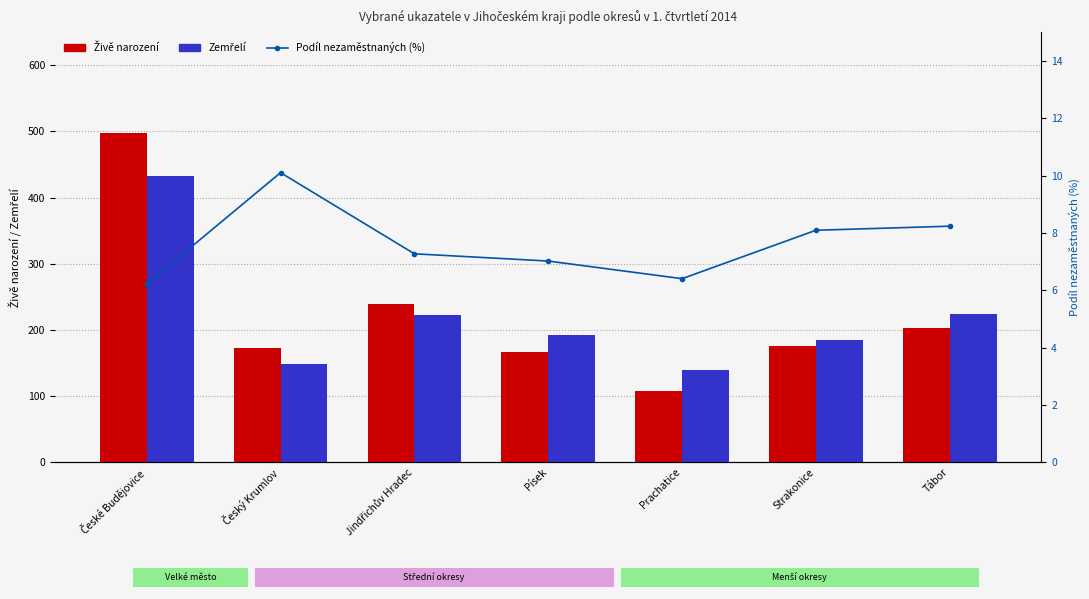

Which series changed the most between Český Krumlov and Písek?

Zemřelí